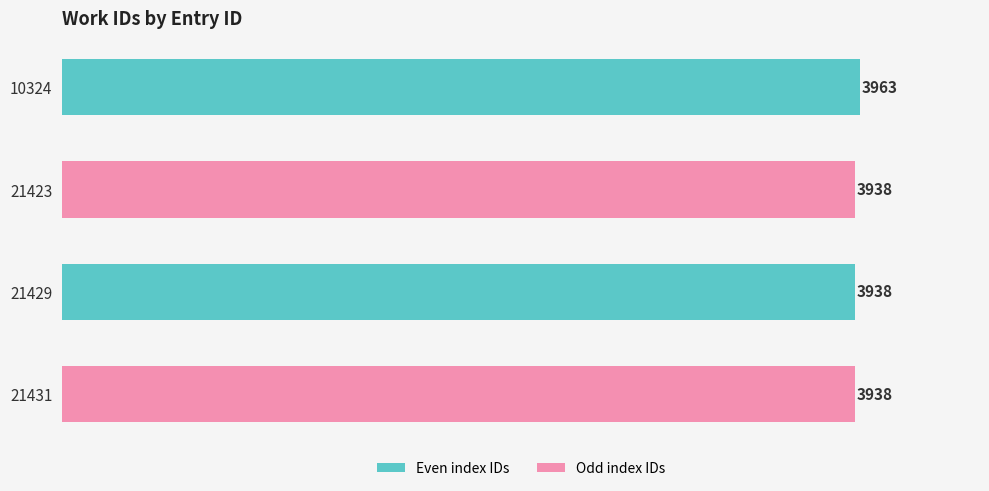

Is it true that the value at 21431 is 3938?

True